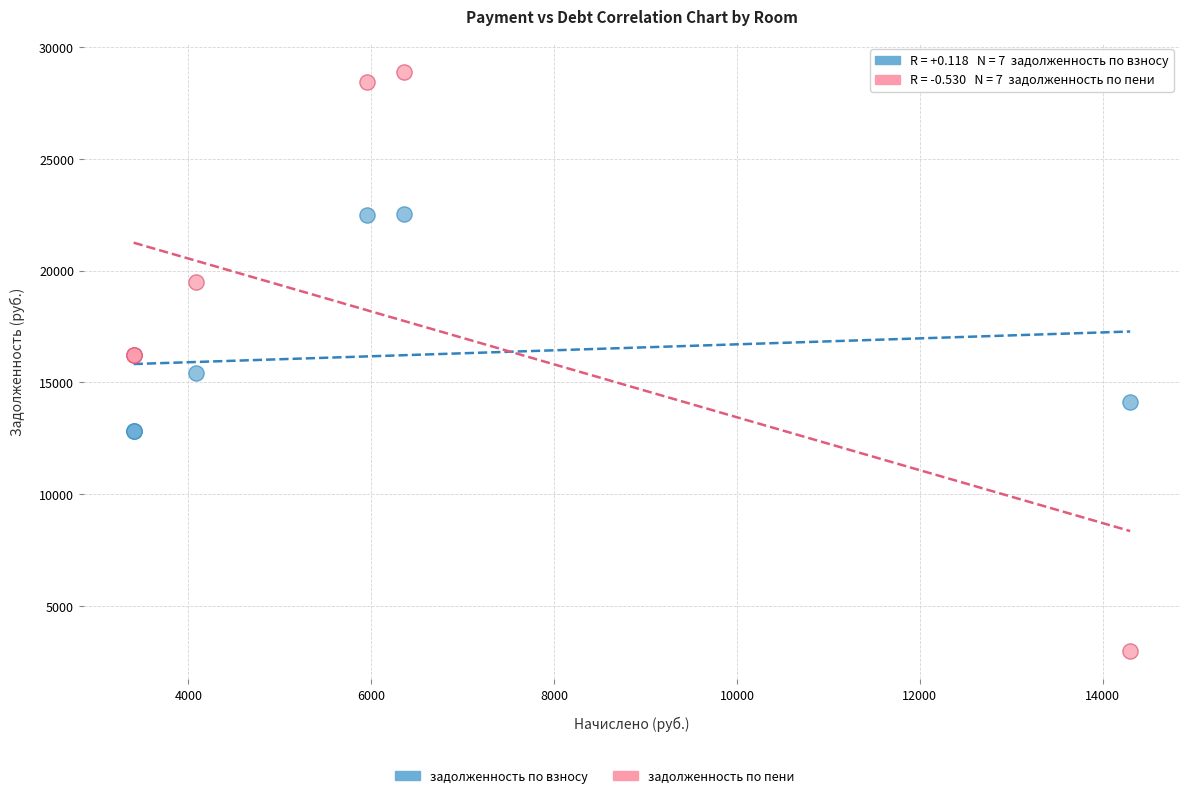

Which series contains the lowest Y value?

задолженность по пени